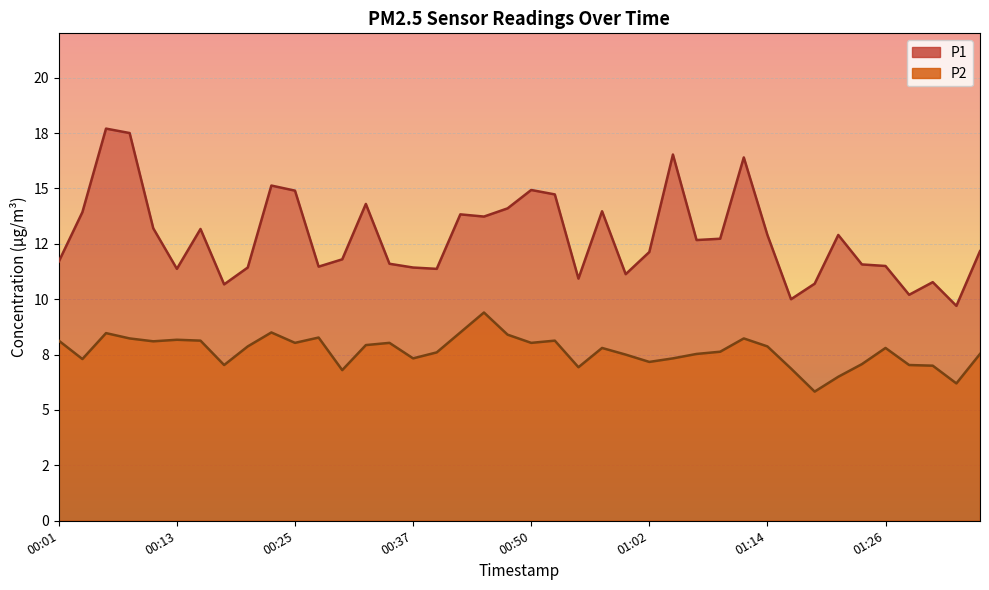

Does the chart display data point markers on the line(s)?

No